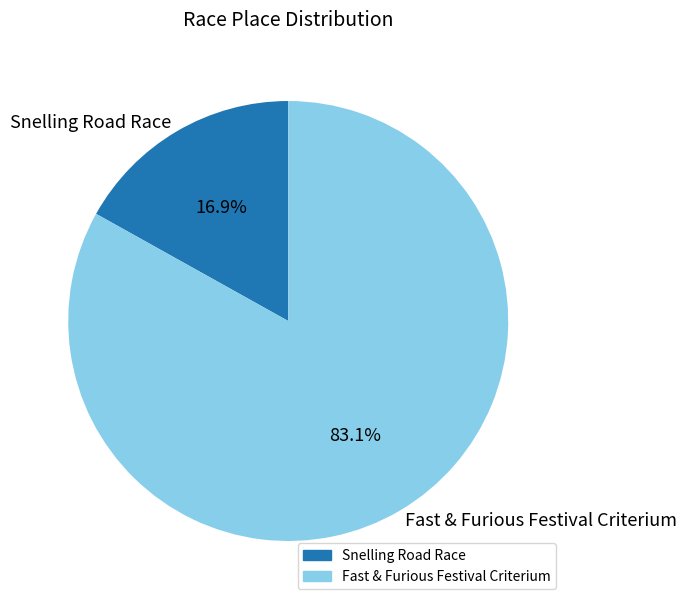

To the nearest percent, what is the difference between the Snelling Road Race and Fast & Furious Festival Criterium slice percentages?

66%